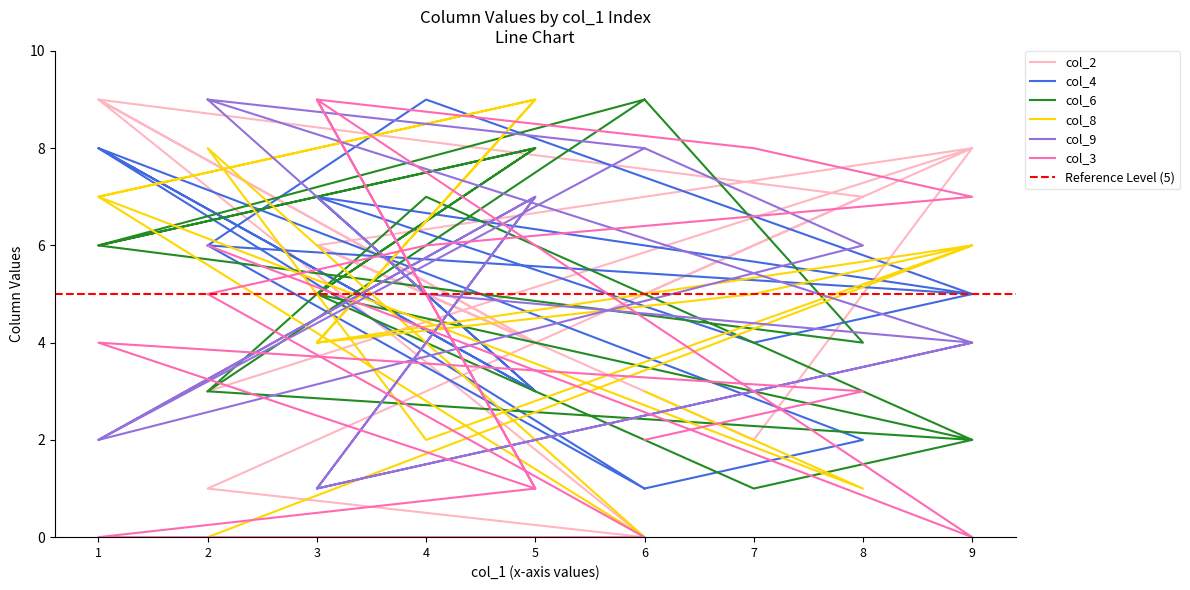

What is the sum of the col_4 values at 1 and 5?

11